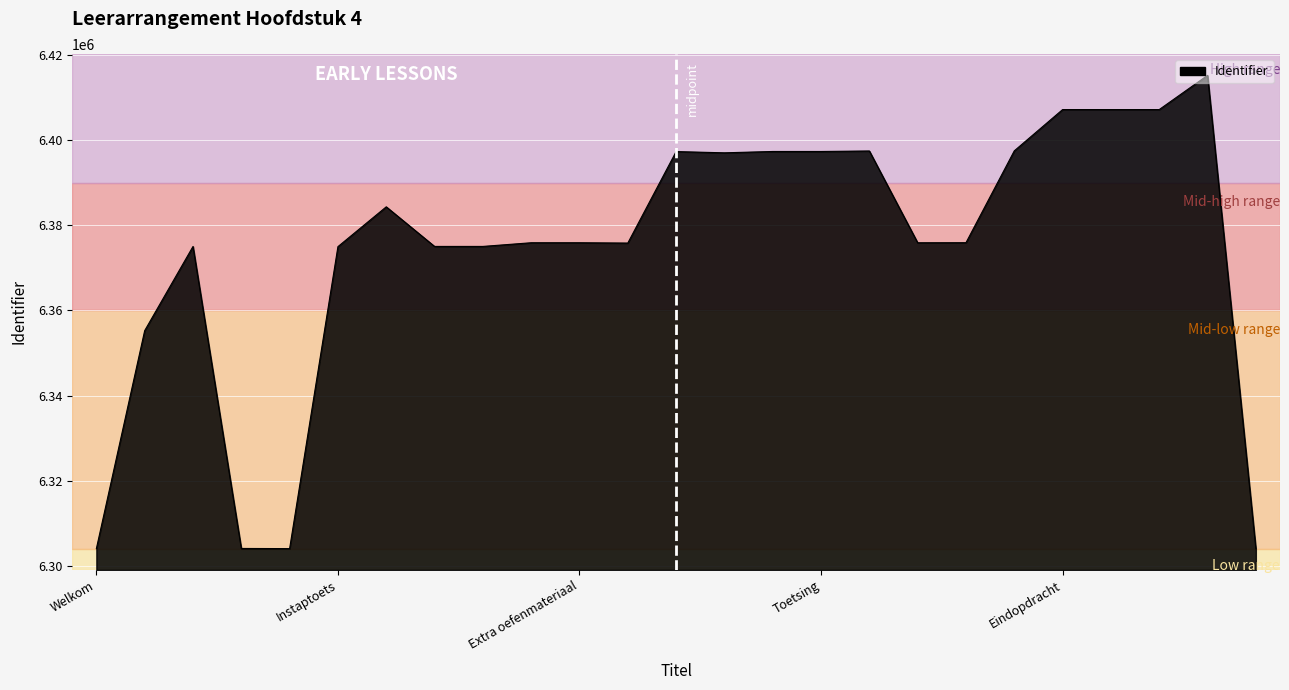

What is the greatest value displayed?

6415204